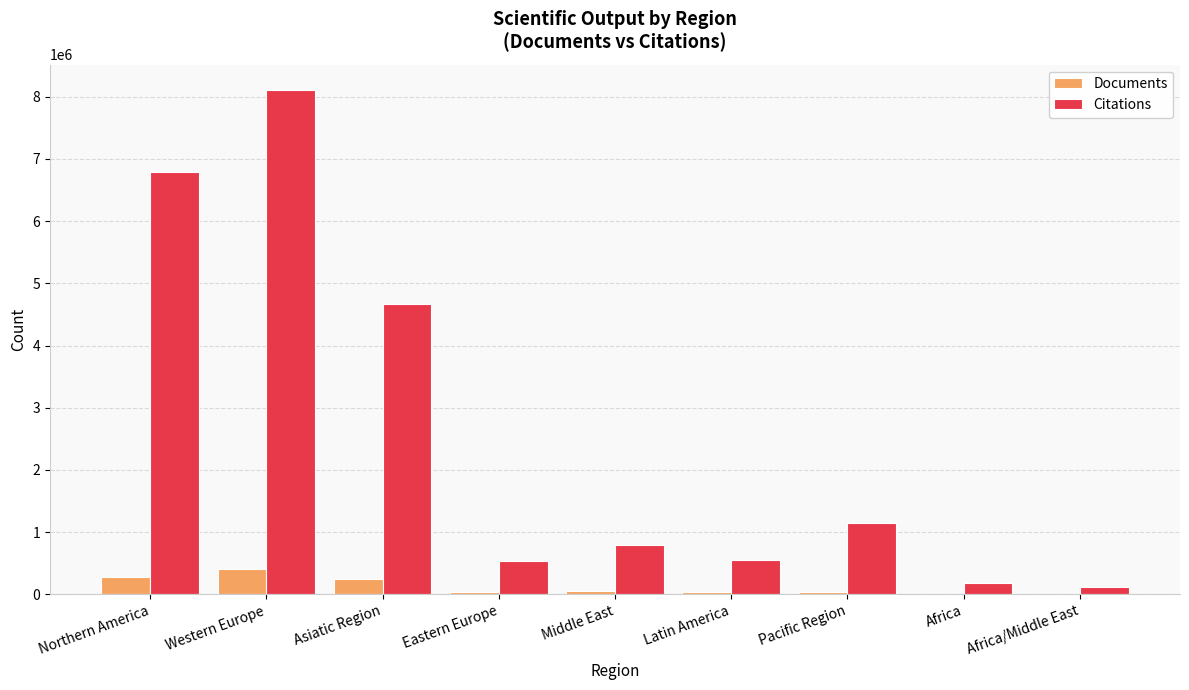

Which category has the highest value across all series?

Western Europe